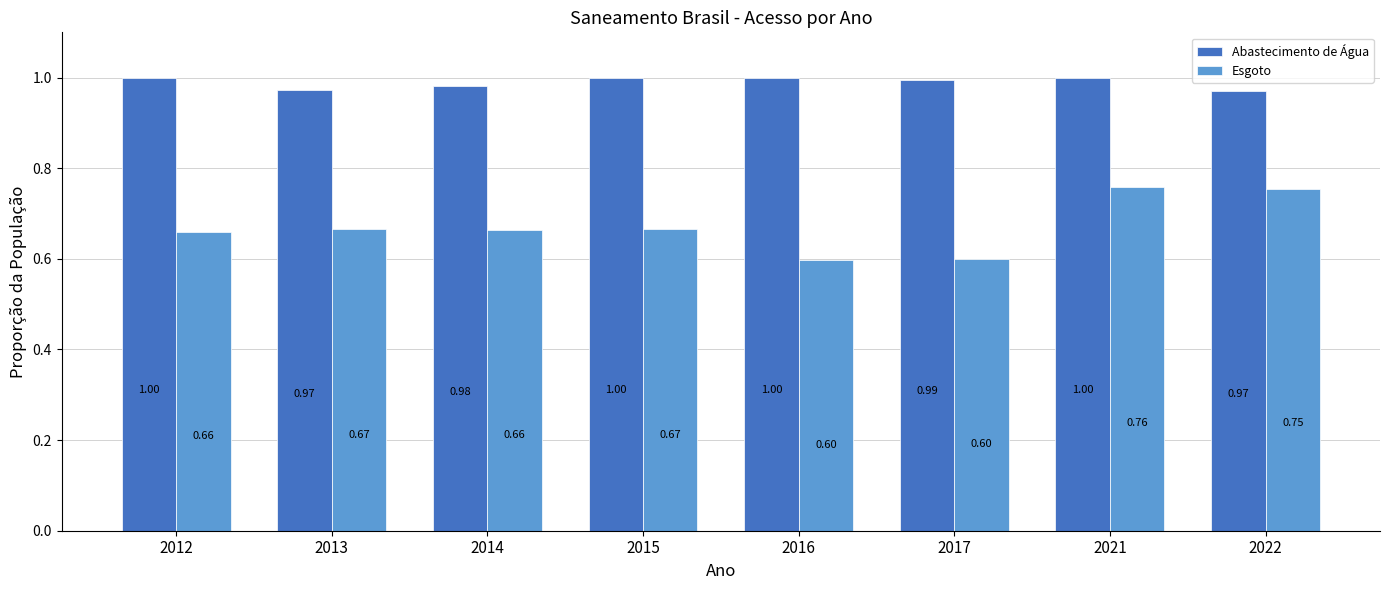

What is the total value across all series at 2021?

1.8